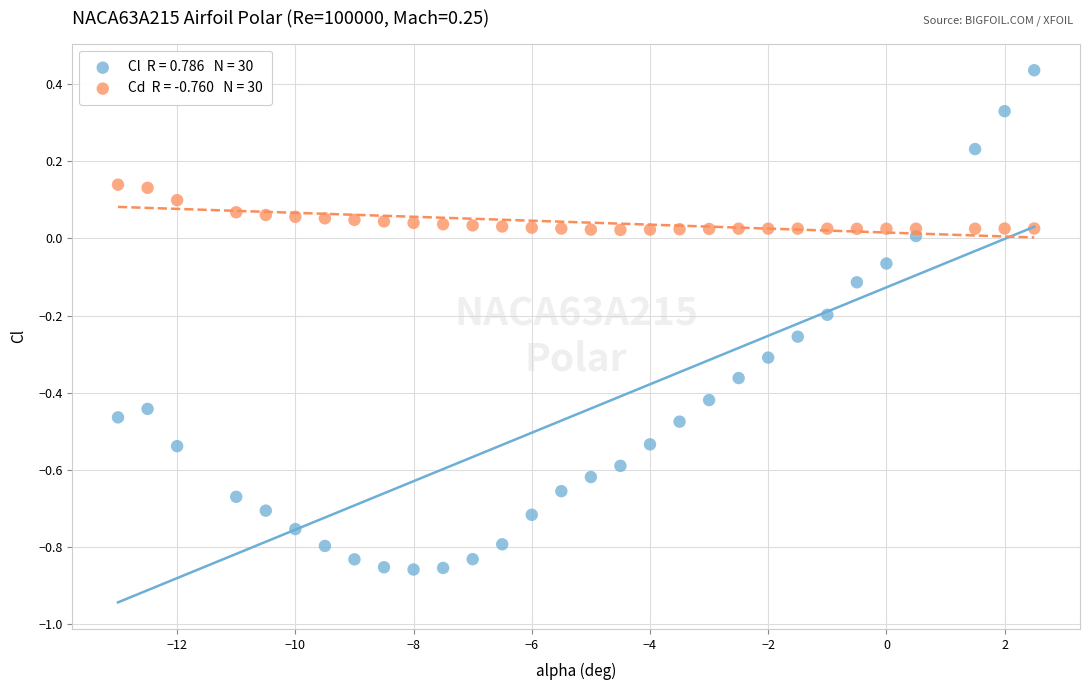

Across all data points, what is the range of X values (max minus min)?

15.5